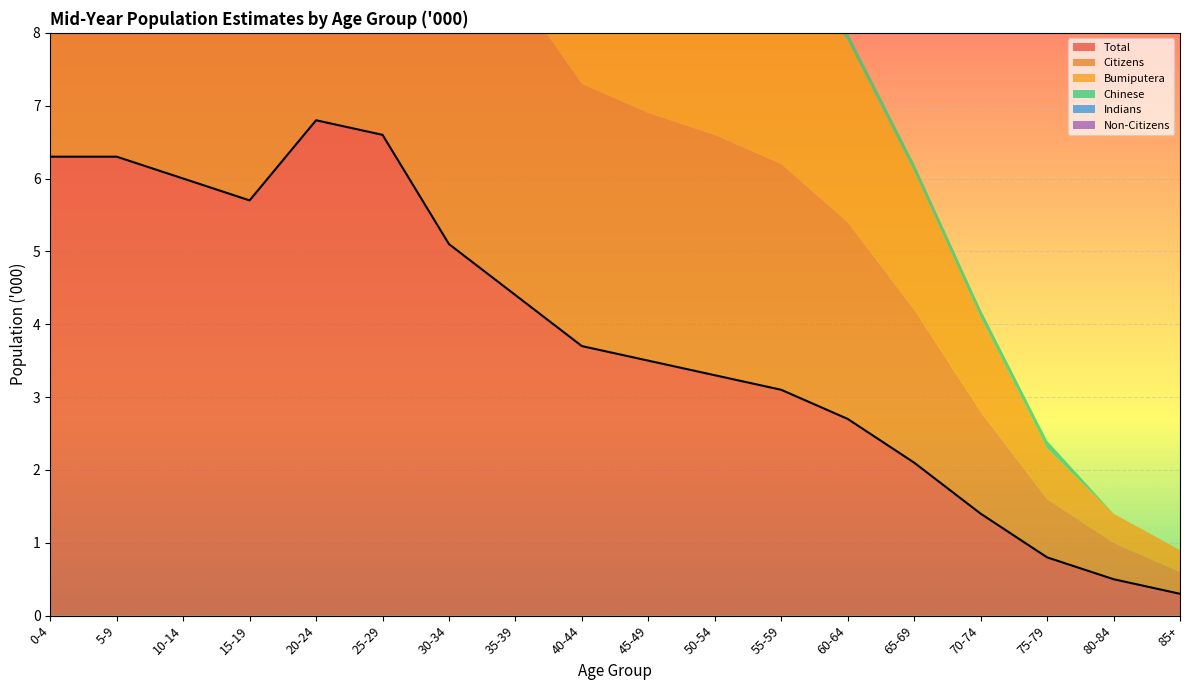

Between 85+ and 70-74, which is larger?

70-74